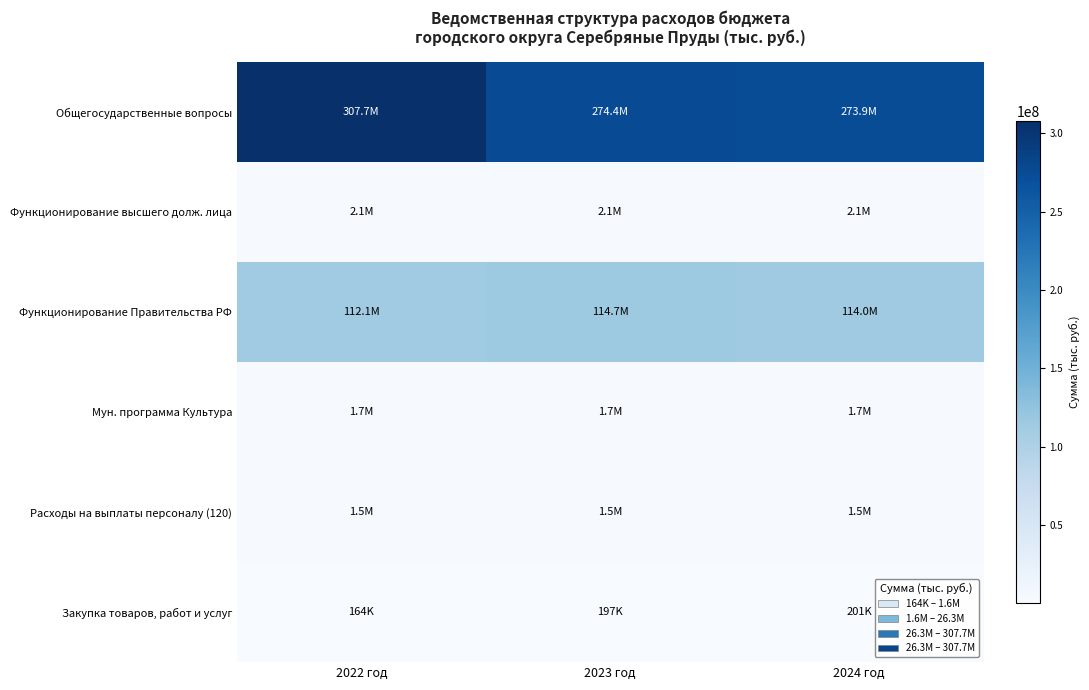

Between 2023 год and 2024 год, which is larger?

2023 год